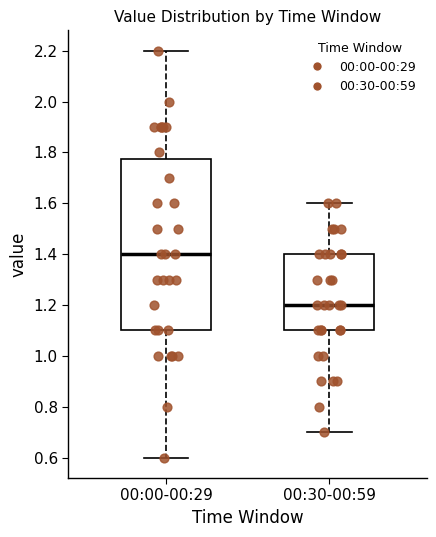

Reading left to right, read every box against the y-axis: the position of its median line, the range the box covers, and the ends of its whiskers. The values are not printed on the chart, so give them approximately, as read against the axis.

00:00-00:29: median 1.40, box 1.10 to 1.78, whiskers 0.60 to 2.20
00:30-00:59: median 1.20, box 1.10 to 1.40, whiskers 0.70 to 1.60